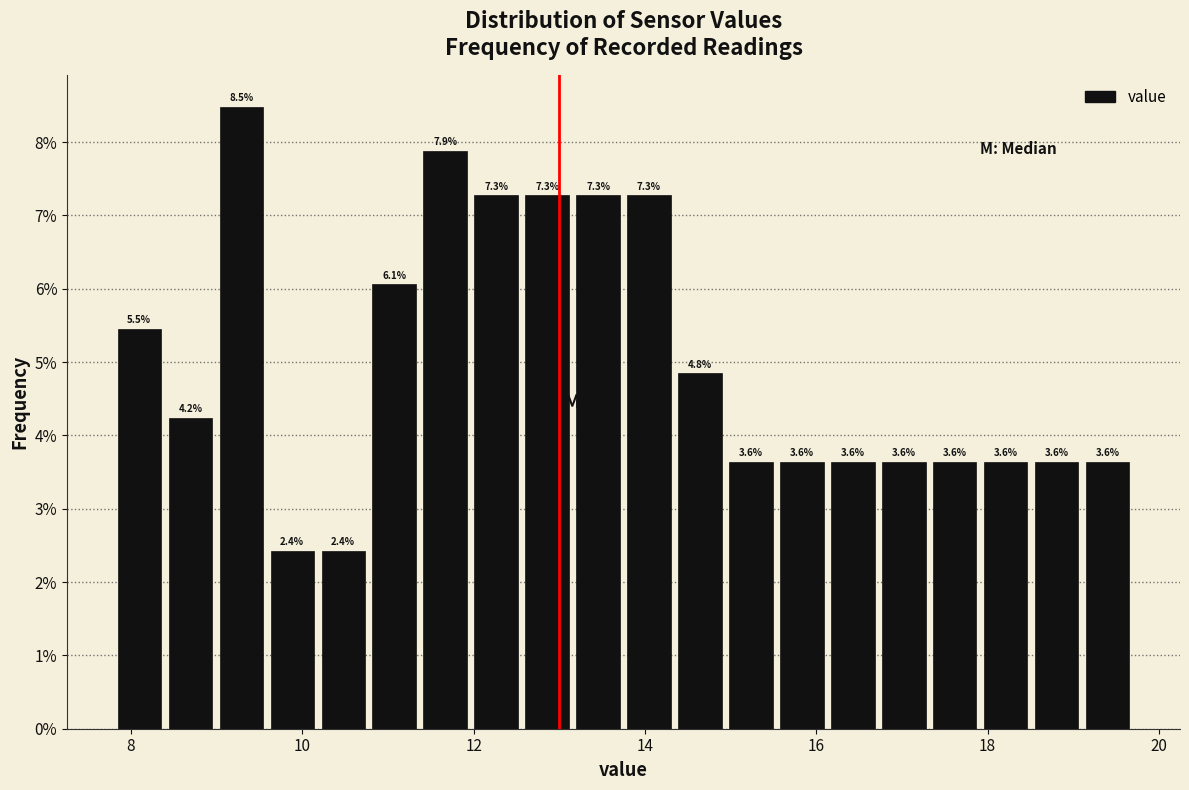

Read against the x-axis, roughly where is the centre of the tallest bar?

9.2